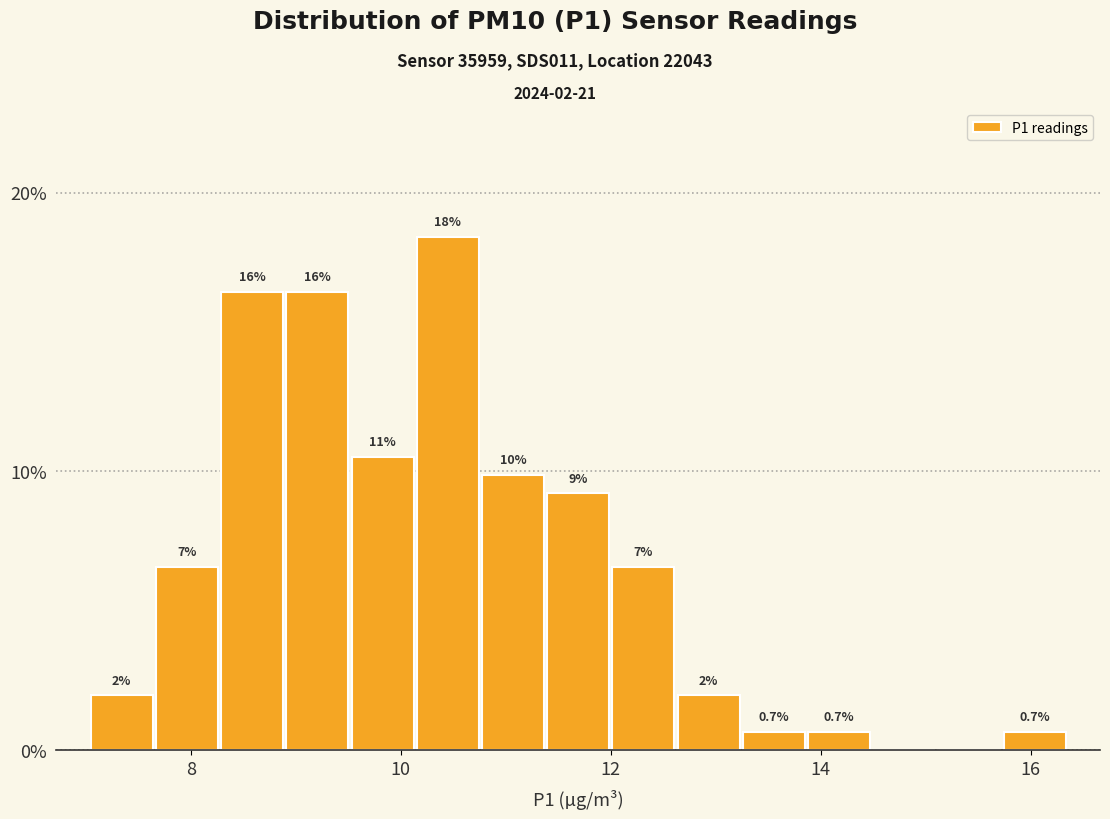

Around what value on the x-axis is the tallest bar? Give the approximate position of its centre, as read against the axis.

10.4